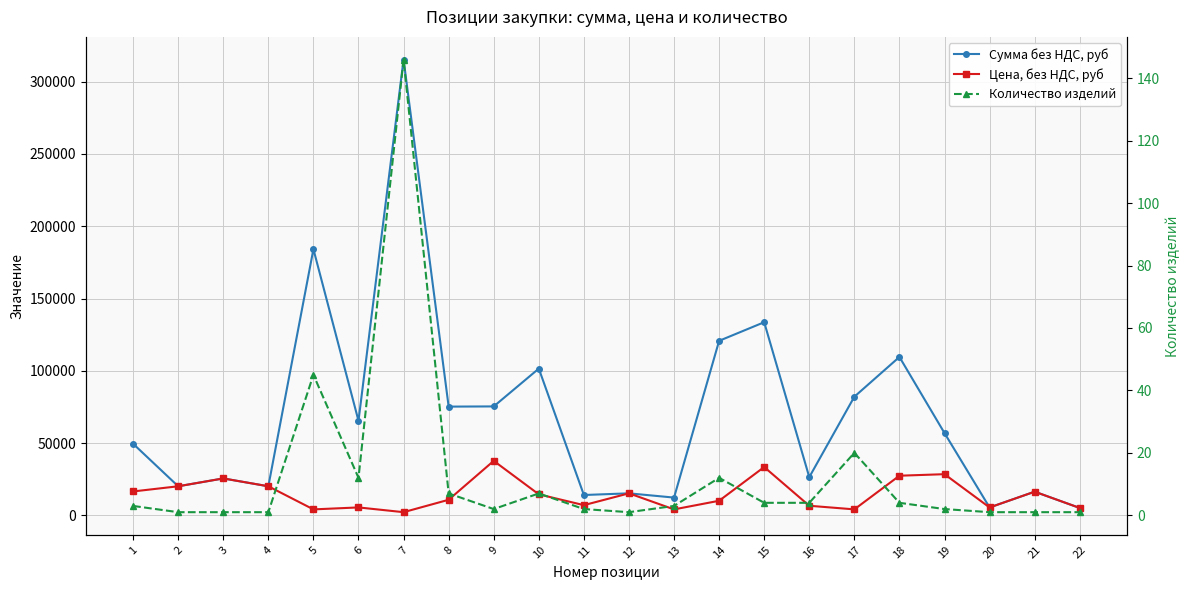

The Цена, без НДС, руб series shows 12866 at 19. True or false?

False